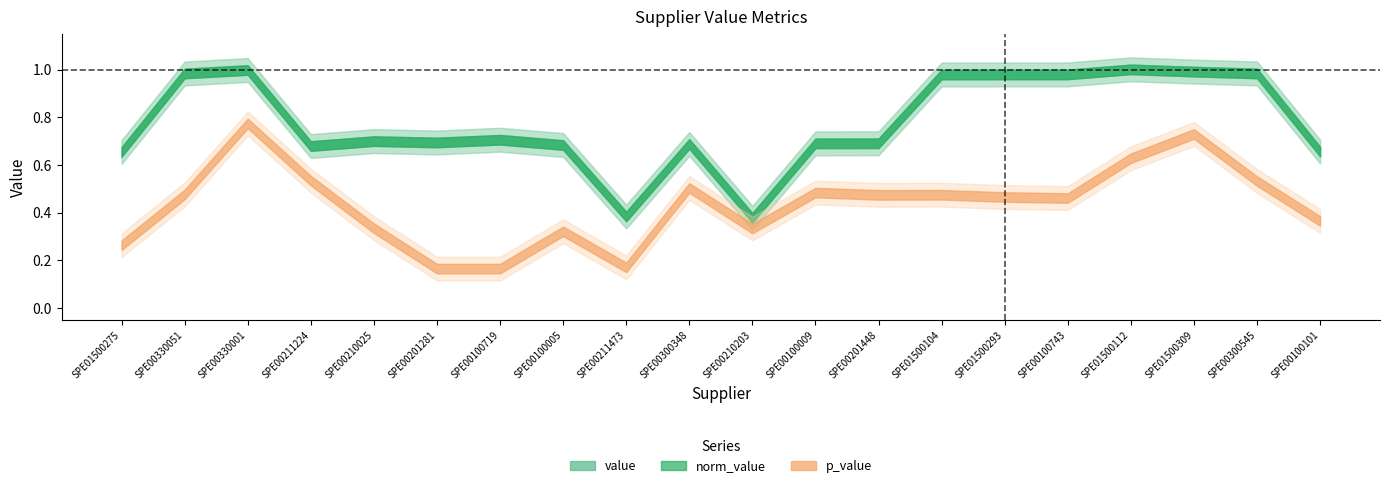

Which series has the widest spread of values?

p_value